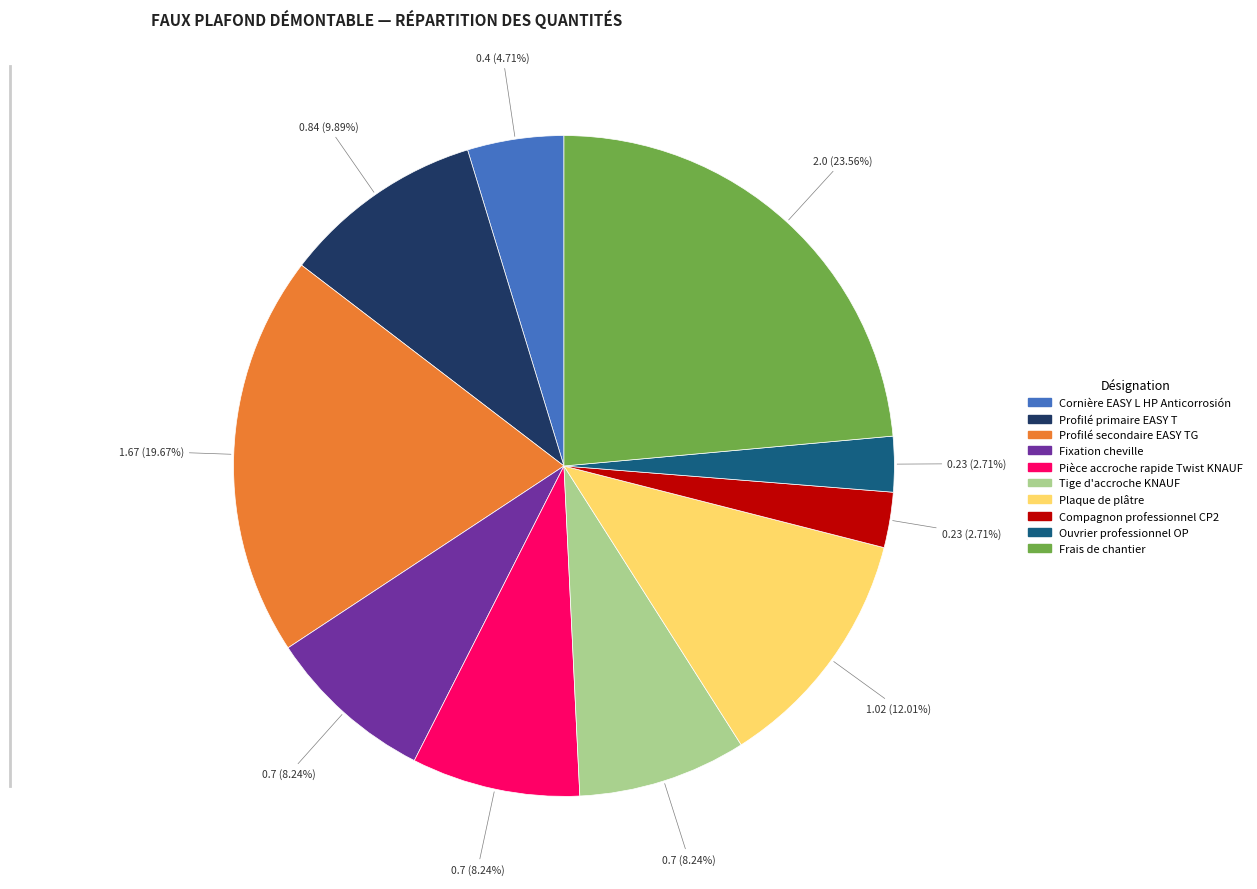

Combined, do Fixation cheville and Profilé secondaire EASY TG account for over 50%?

No